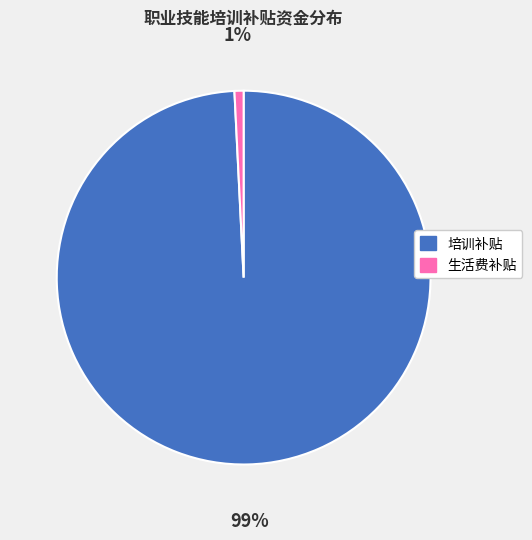

To the nearest percent, what percentage of the pie is 生活费补贴?

1%